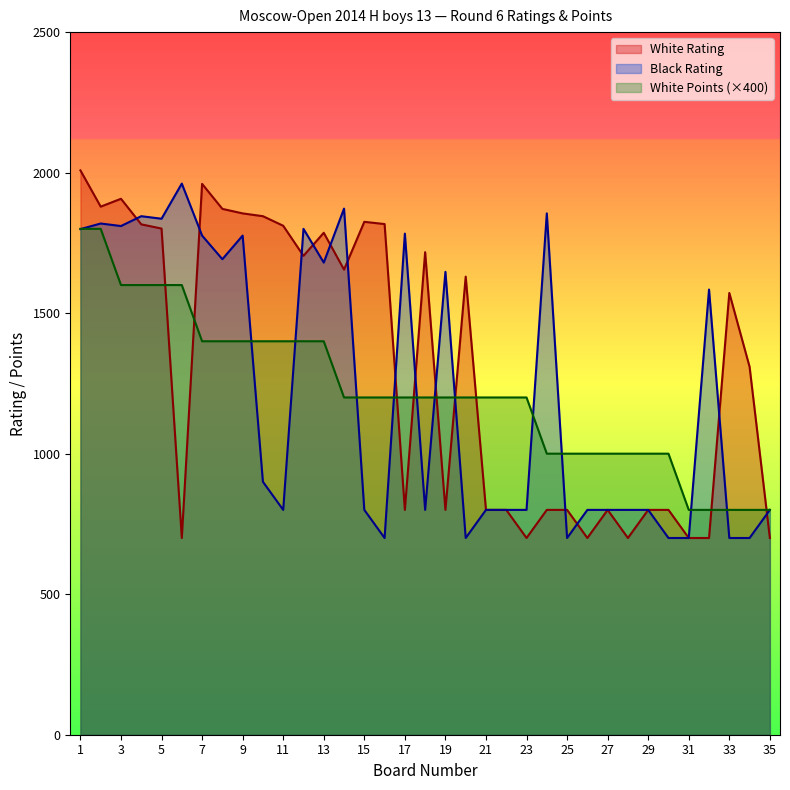

True or false: White Points and White Rating intersect in this chart.

True